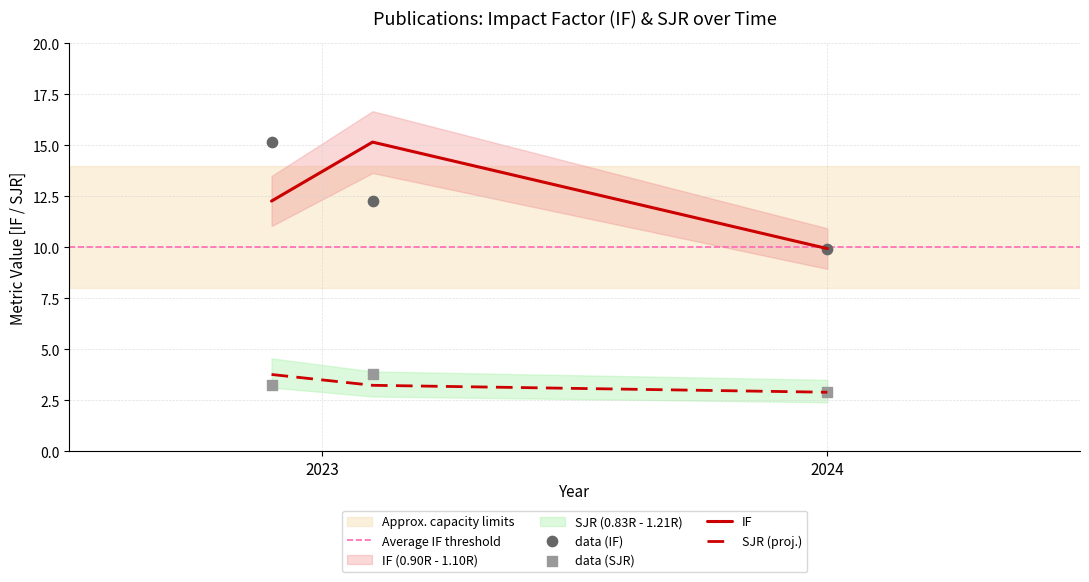

What is the total value across all series at 2024?

12.8